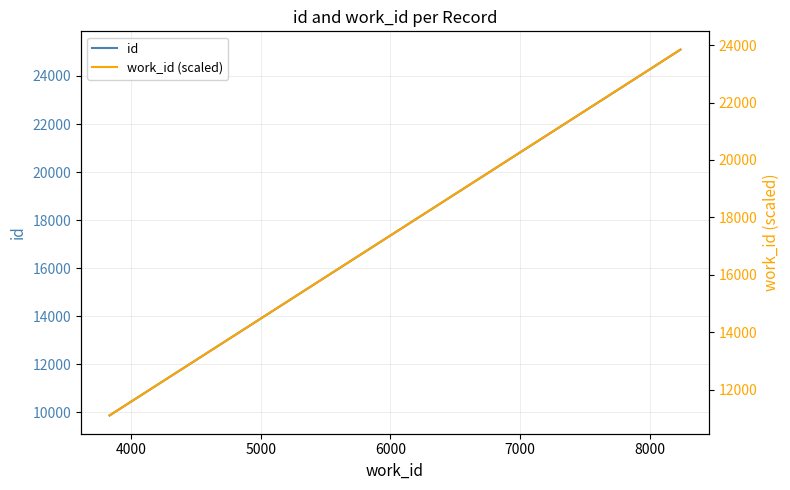

What are all the series names shown in the legend?

id, work_id (scaled)